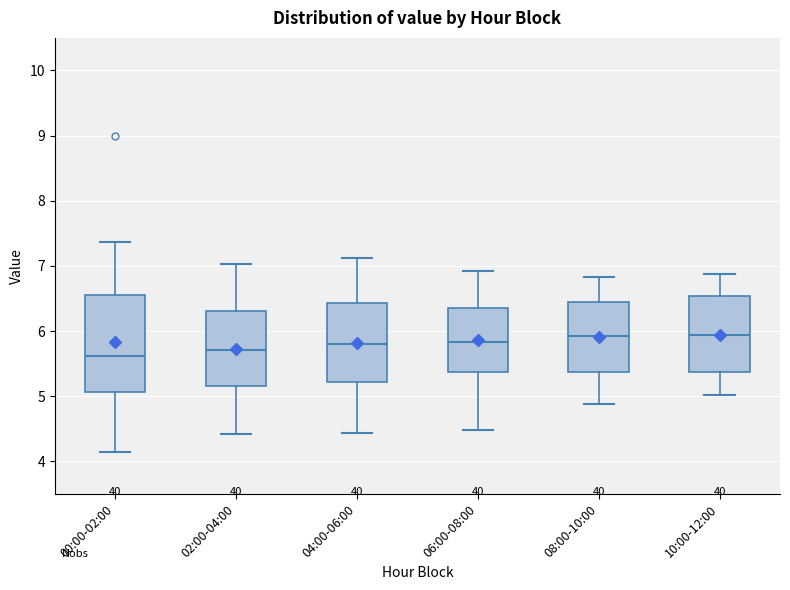

Reading left to right, read every box against the y-axis: the position of its median line, the range the box covers, and the ends of its whiskers. The values are not printed on the chart, so give them approximately, as read against the axis.

00:00-02:00: median 5.6, box 5.1 to 6.6, whiskers 4.2 to 7.4
02:00-04:00: median 5.7, box 5.2 to 6.3, whiskers 4.4 to 7.0
04:00-06:00: median 5.8, box 5.2 to 6.4, whiskers 4.4 to 7.1
06:00-08:00: median 5.8, box 5.4 to 6.4, whiskers 4.5 to 6.9
08:00-10:00: median 5.9, box 5.4 to 6.4, whiskers 4.9 to 6.8
10:00-12:00: median 5.9, box 5.4 to 6.5, whiskers 5.0 to 6.9